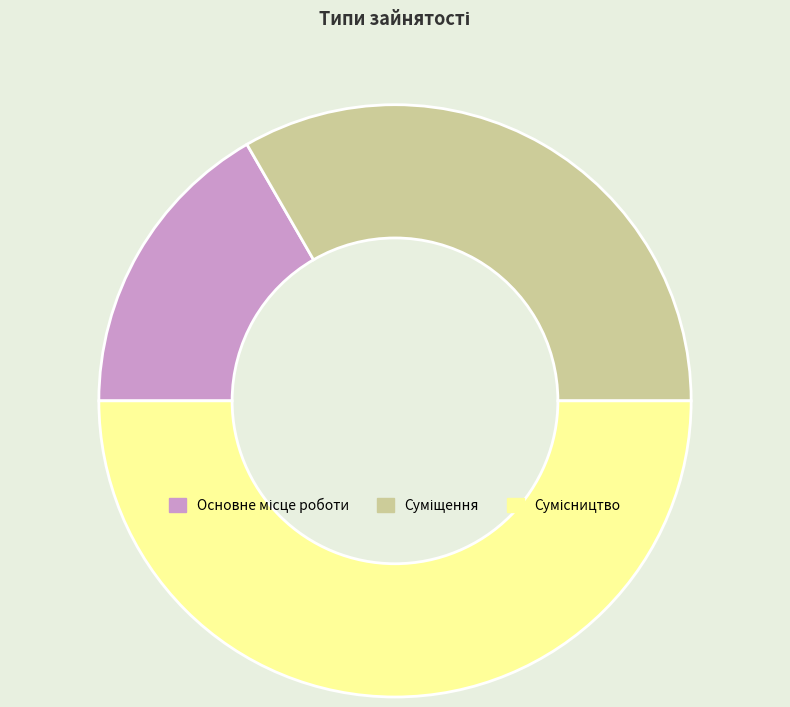

True or false: Основне місце роботи accounts for 6% of the total.

False